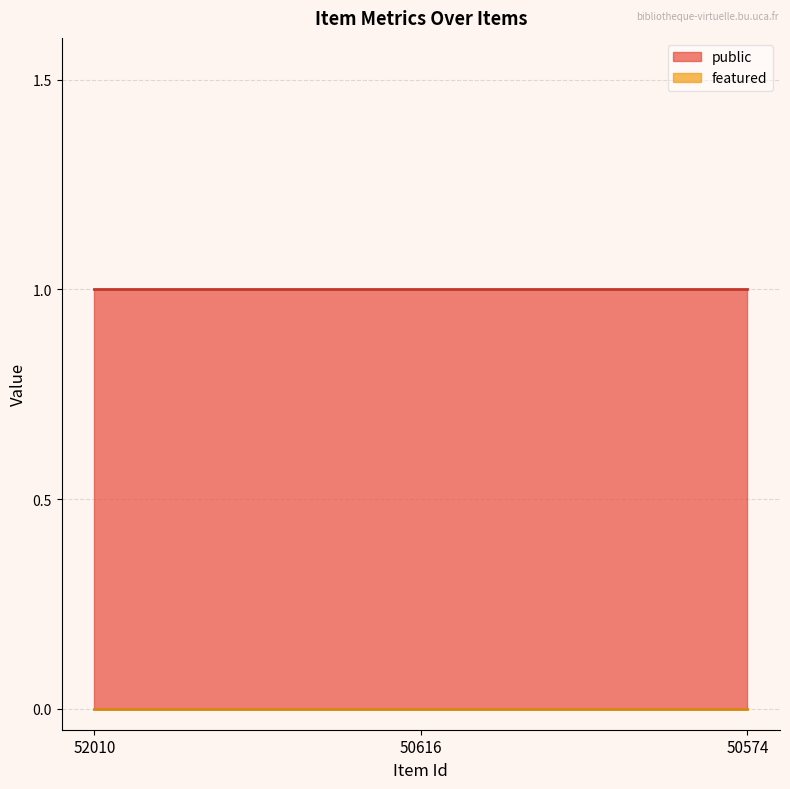

Reading right to left, transcribe all the data shown in this chart.

public: 1	1	1
featured: 0	0	0